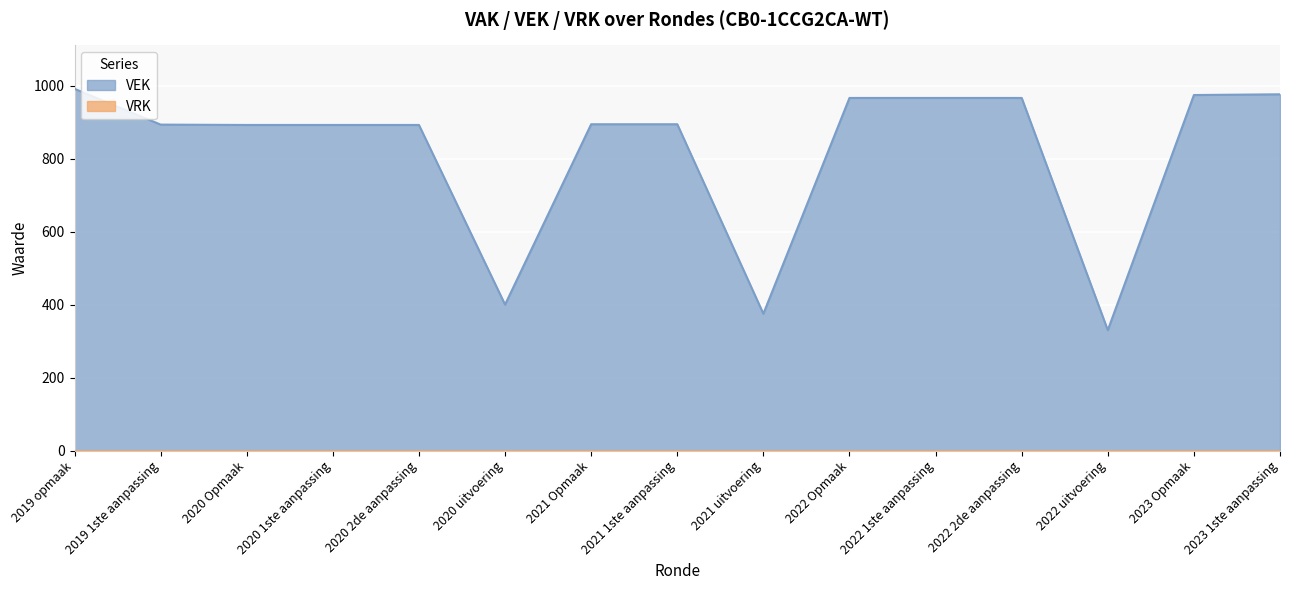

What is the change in value from 2020 uitvoering to 2023 Opmaak?

+574